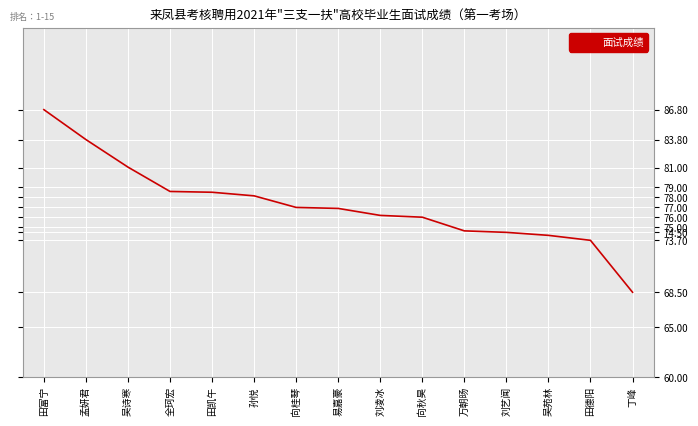

True or false: the data shows 74.7 at 万朝旸.

True